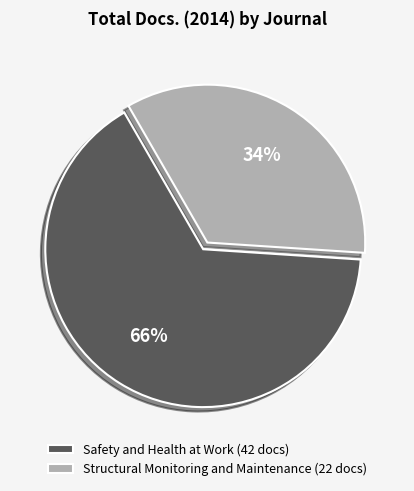

Combined, do Safety and Health at Work (42 docs) and Structural Monitoring and Maintenance (22 docs) account for over 50%?

Yes